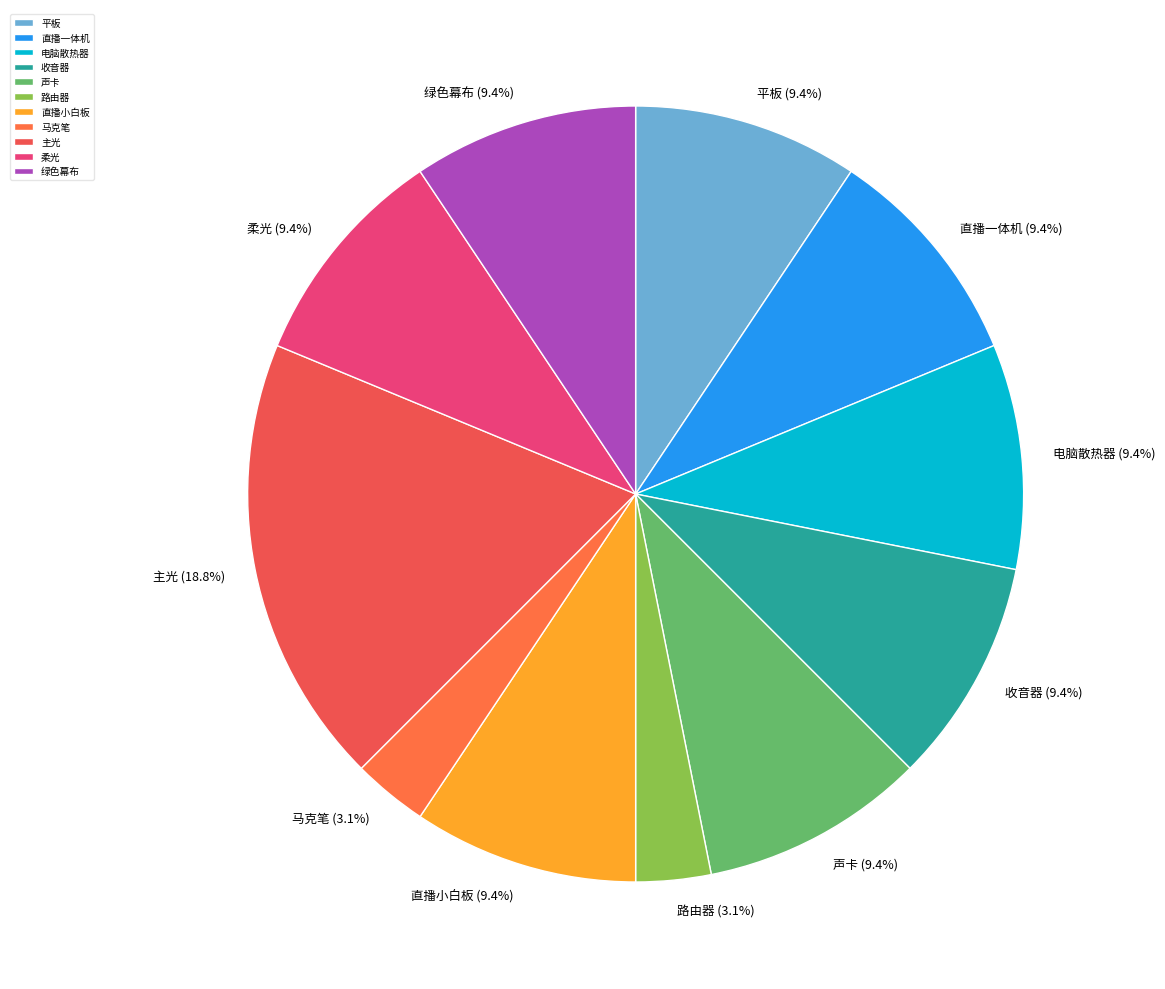

Is there any slice that represents more than half of the pie?

No